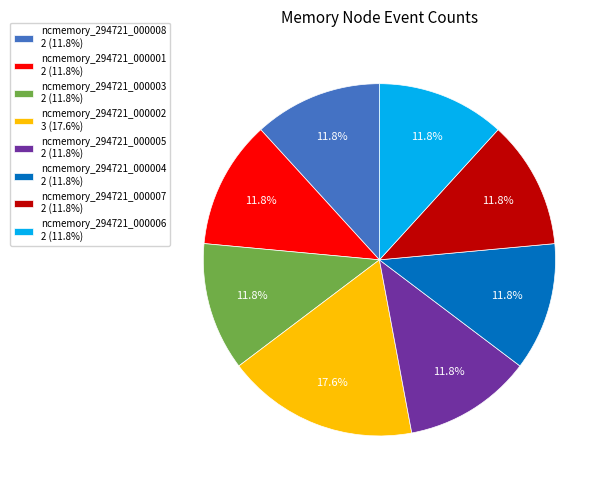

Does ncmemory_294721_000006 account for over 50% of the chart?

No